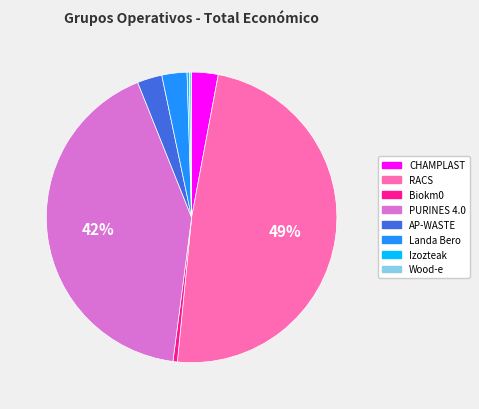

Combined, do RACS and Landa Bero account for over 50%?

Yes